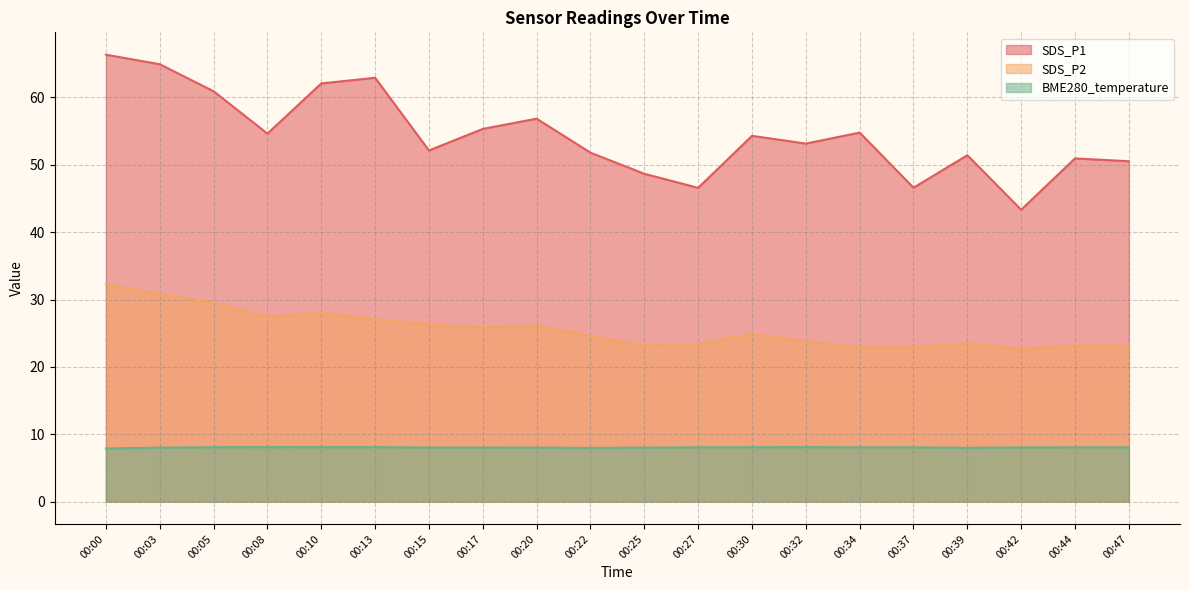

Where is the first local maximum for SDS_P2?

00:10